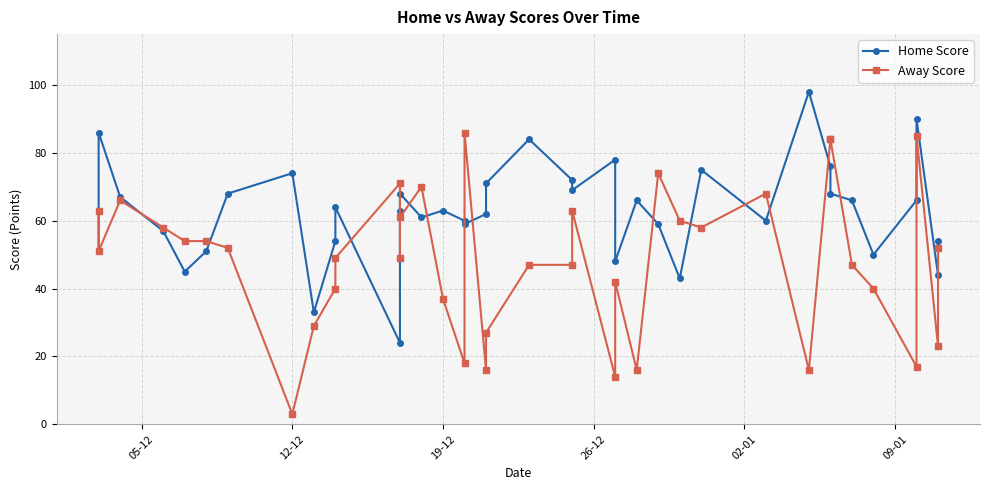

What is the value of the Home Score point at the 12th from the left?

24